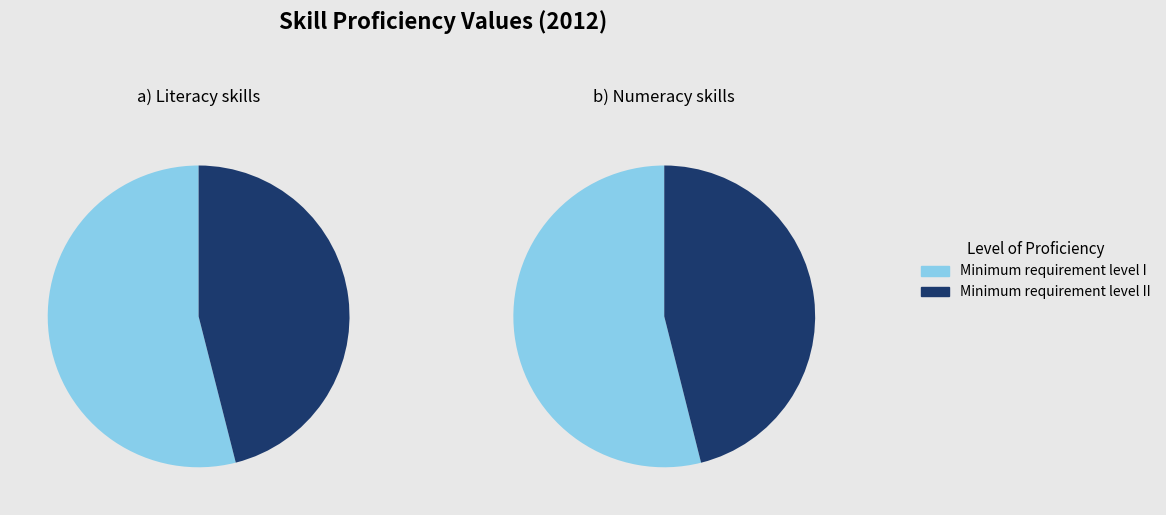

To the nearest percent, what is the average slice percentage?

50%